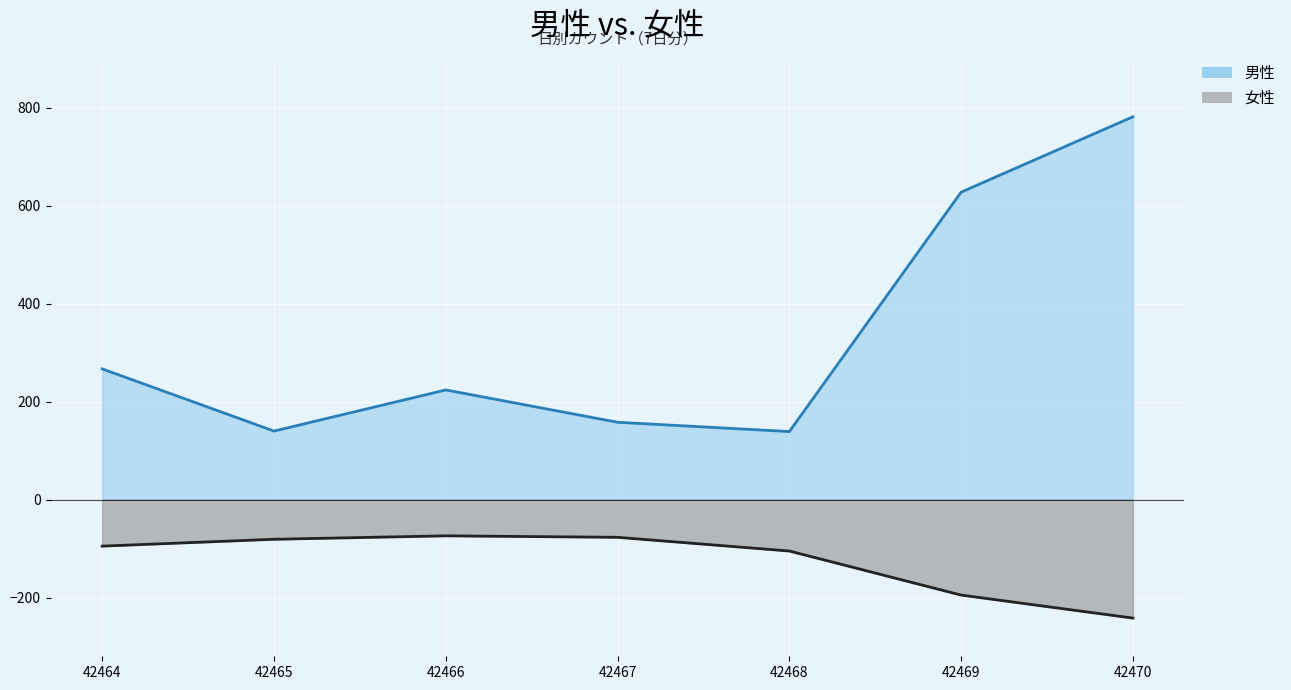

What is the difference between the maximum and minimum values in the 女性 (line) series?

168